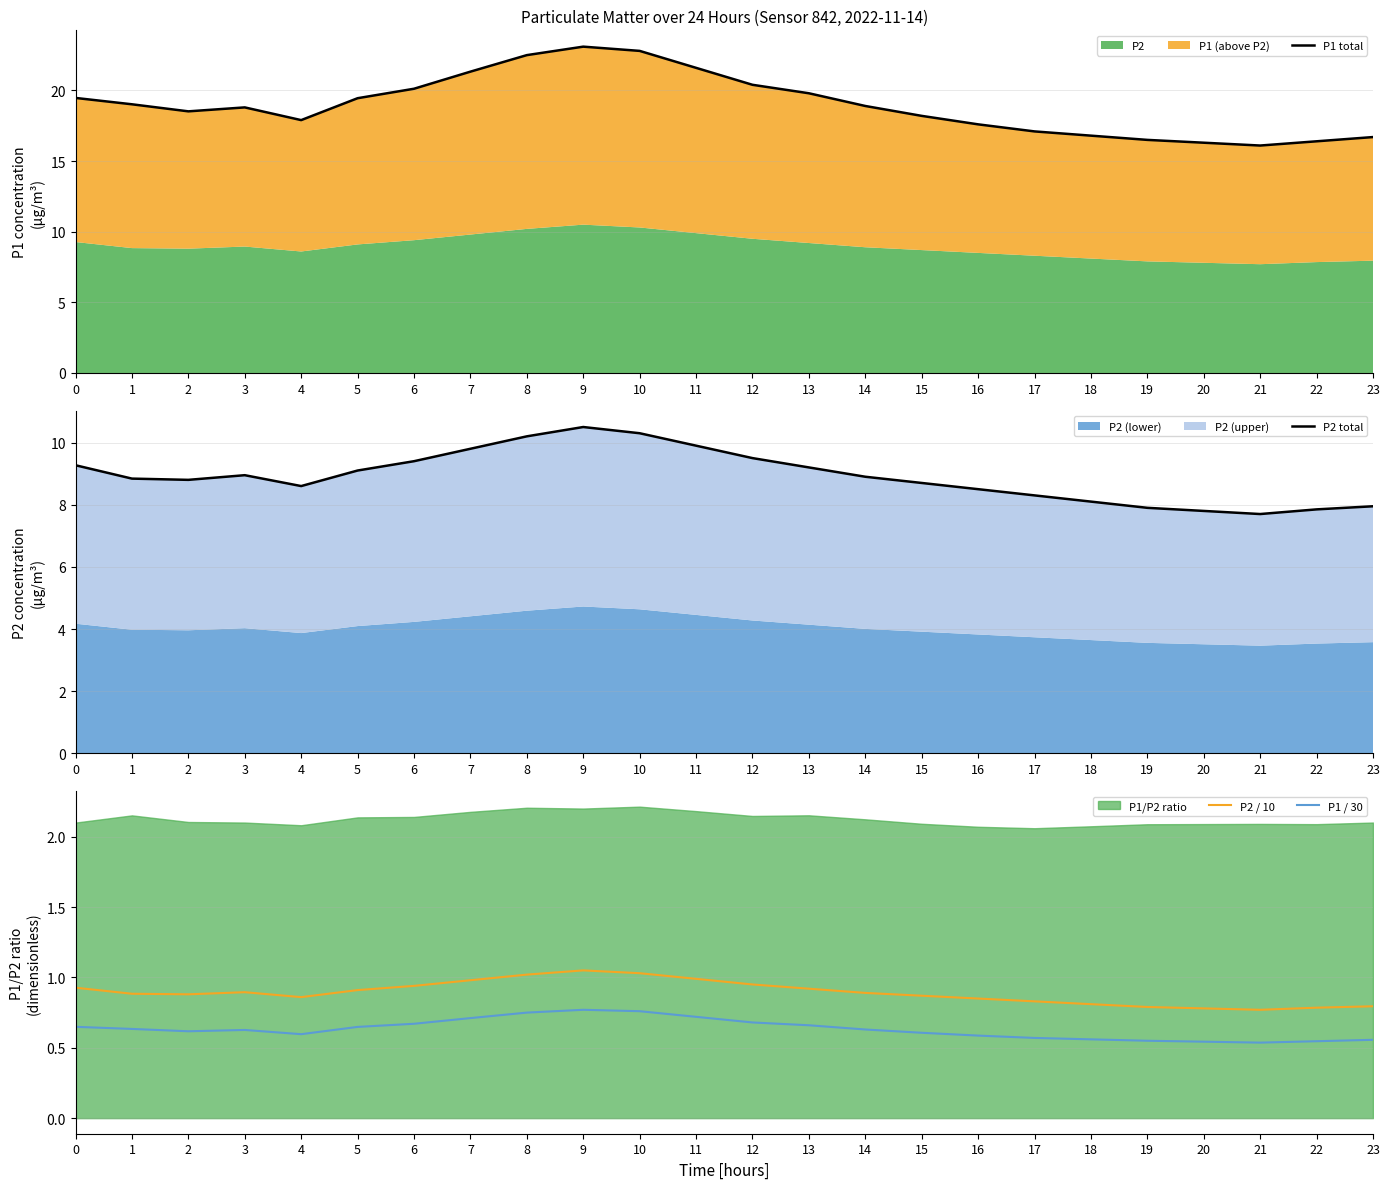

Reading right to left, extract all data points from this chart.

P1 total: 23=16.7	22=16.4	21=16.1	20=16.3	19=16.5	18=16.8	17=17.1	16=17.6	15=18.2	14=18.9	13=19.8	12=20.4	11=21.6	10=22.8	9=23.1	8=22.5	7=21.3	6=20.1	5=19.4	4=17.9	3=18.8	2=18.5	1=19.0	0=19.5
P2 total: 23=8.0	22=7.8	21=7.7	20=7.8	19=7.9	18=8.1	17=8.3	16=8.5	15=8.7	14=8.9	13=9.2	12=9.5	11=9.9	10=10.3	9=10.5	8=10.2	7=9.8	6=9.4	5=9.1	4=8.6	3=8.9	2=8.8	1=8.8	0=9.3
P2 / 10: 23=0.8	22=0.8	21=0.8	20=0.8	19=0.8	18=0.8	17=0.8	16=0.8	15=0.9	14=0.9	13=0.9	12=0.9	11=1.0	10=1.0	9=1.1	8=1.0	7=1.0	6=0.9	5=0.9	4=0.9	3=0.9	2=0.9	1=0.9	0=0.9
P1 / 30: 23=0.6	22=0.5	21=0.5	20=0.5	19=0.6	18=0.6	17=0.6	16=0.6	15=0.6	14=0.6	13=0.7	12=0.7	11=0.7	10=0.8	9=0.8	8=0.8	7=0.7	6=0.7	5=0.6	4=0.6	3=0.6	2=0.6	1=0.6	0=0.6